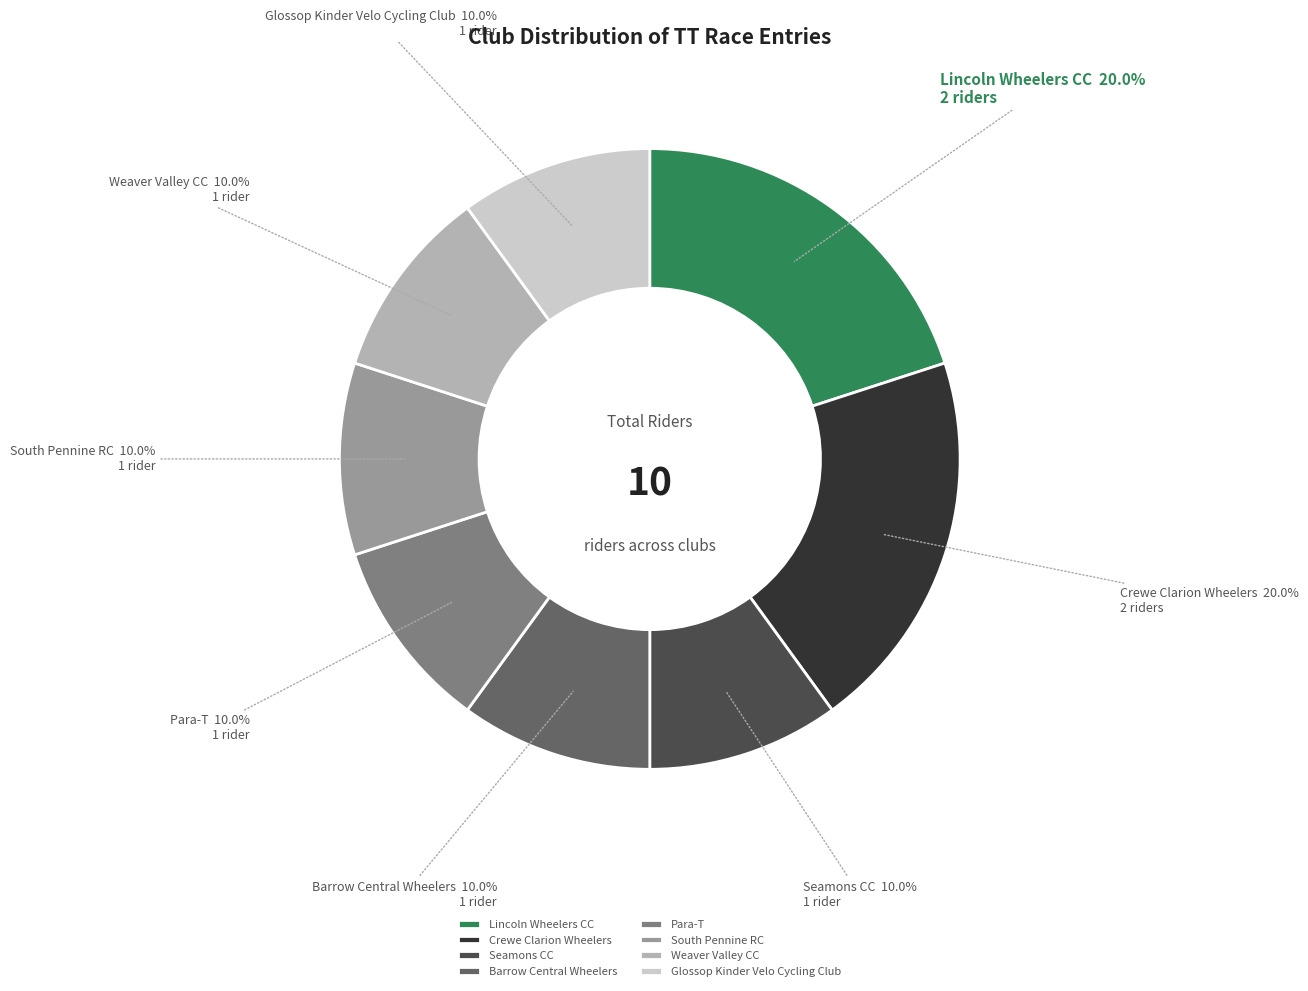

What percentage do South Pennine RC and Crewe Clarion Wheelers together represent?

30.0%